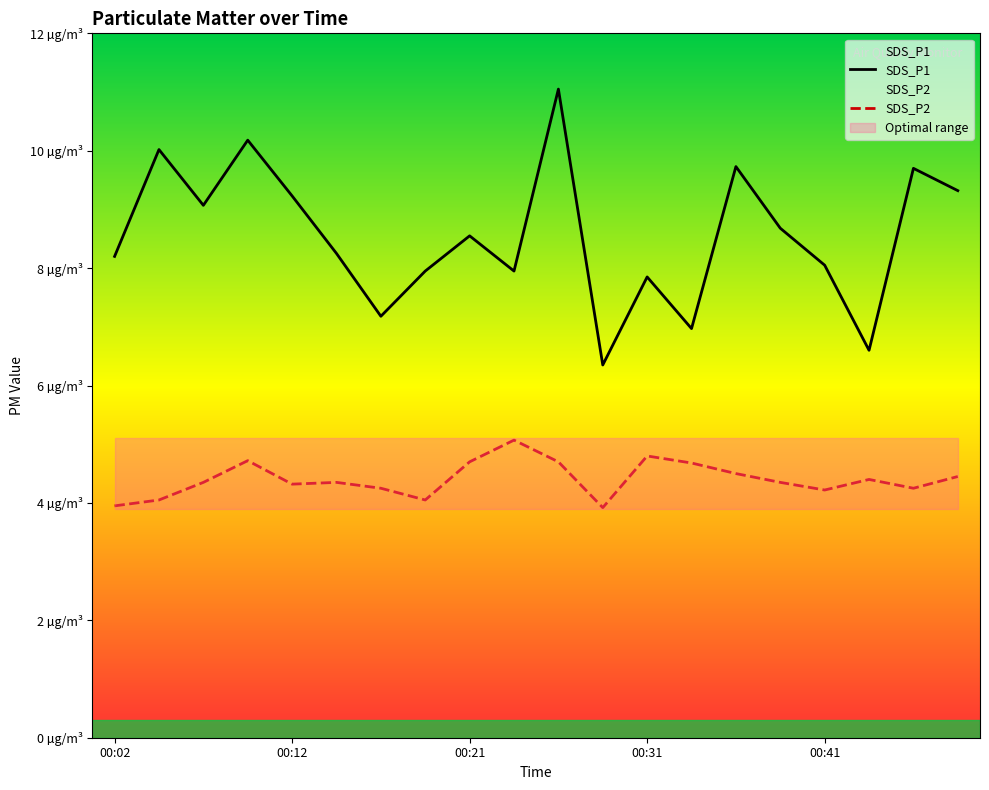

What is the difference between the highest and lowest values at 18?

5.4